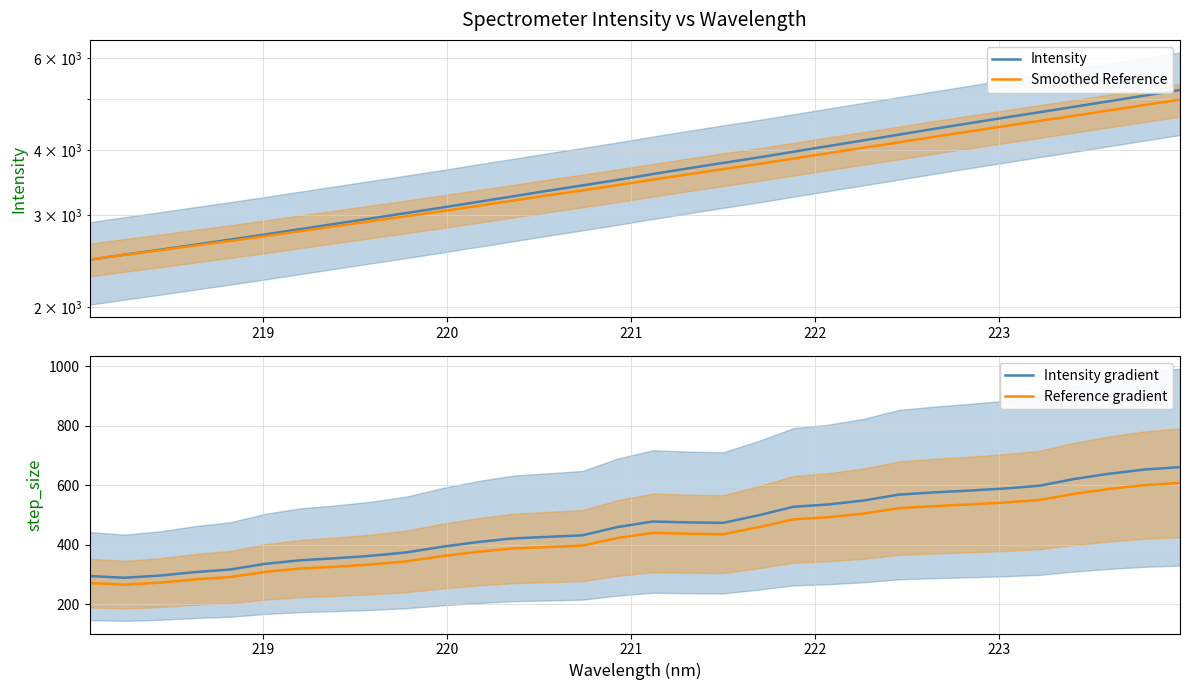

What is the lowest value of the Intensity gradient series?

289.7